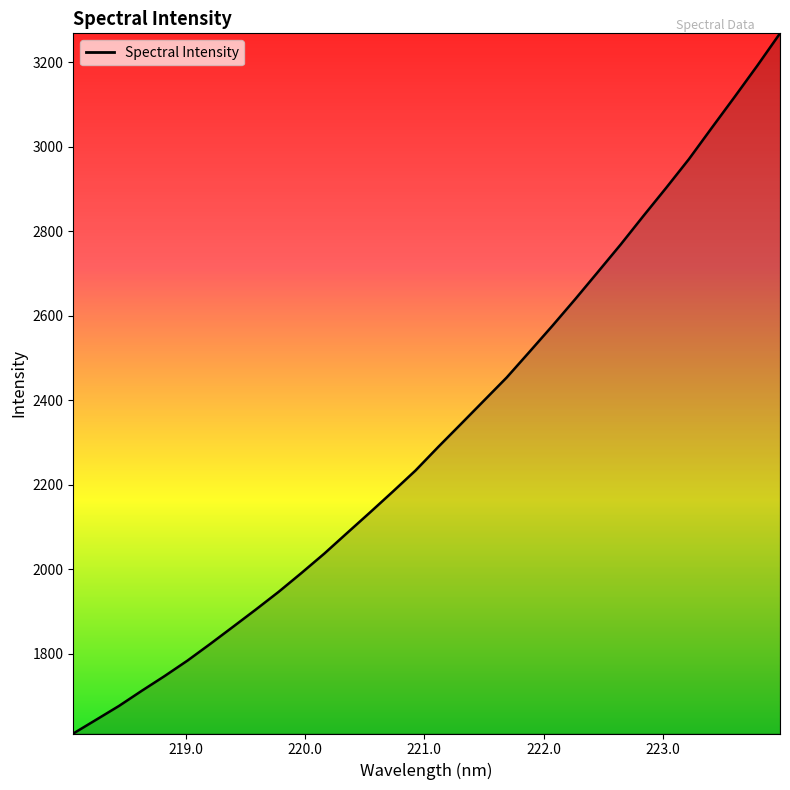

Reading left to right, transcribe all the data shown in this chart.

1611.1	1643.6	1676.3	1712.2	1747.1	1783.6	1823.1	1863.8	1904.6	1946.6	1991.1	2037.0	2085.8	2134.2	2183.5	2233.7	2289.7	2344.1	2399.0	2453.8	2514.6	2575.9	2638.9	2703.5	2768.5	2836.3	2902.9	2971.0	3044.8	3117.8	3192.0	3268.7